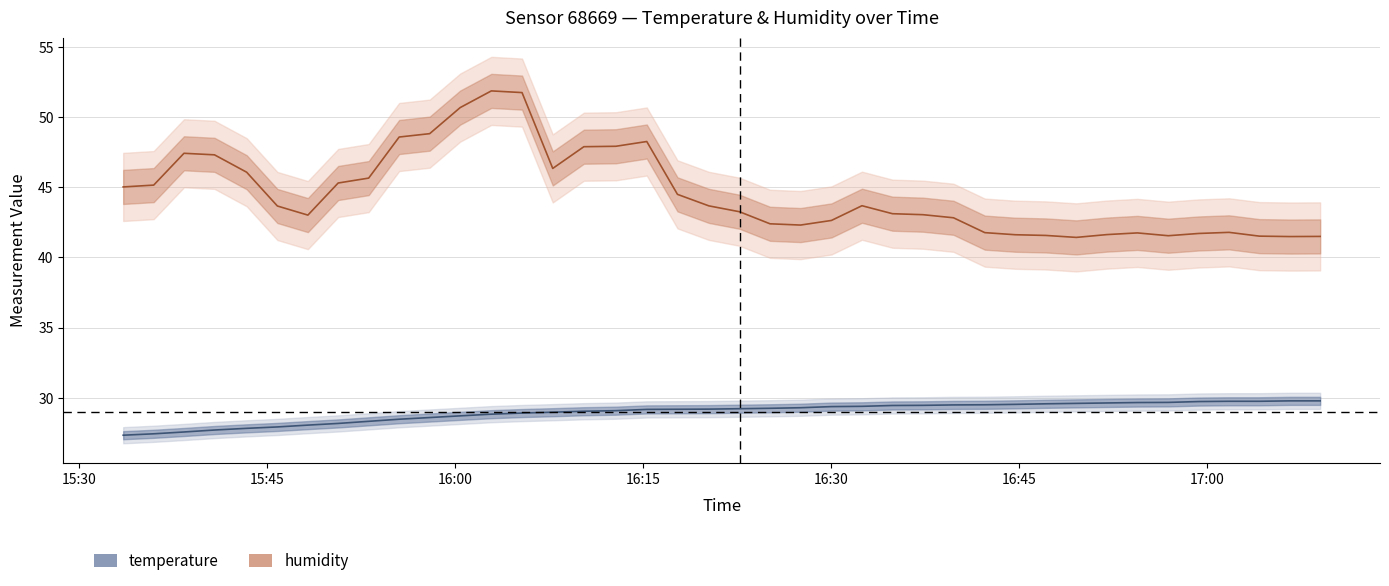

How many data points in humidity are above 43?

24